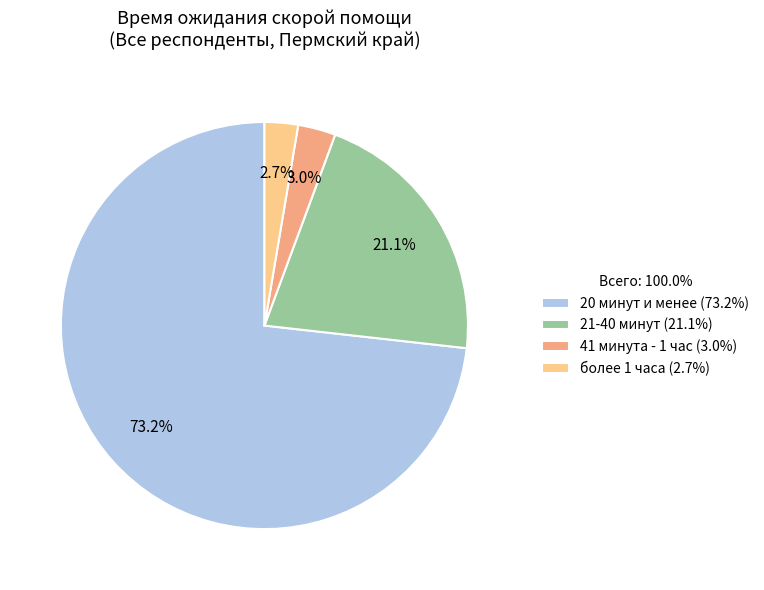

What is the ratio of the value at 41 минута - 1 час (3.0%) to the value at более 1 часа (2.7%)?

1.1